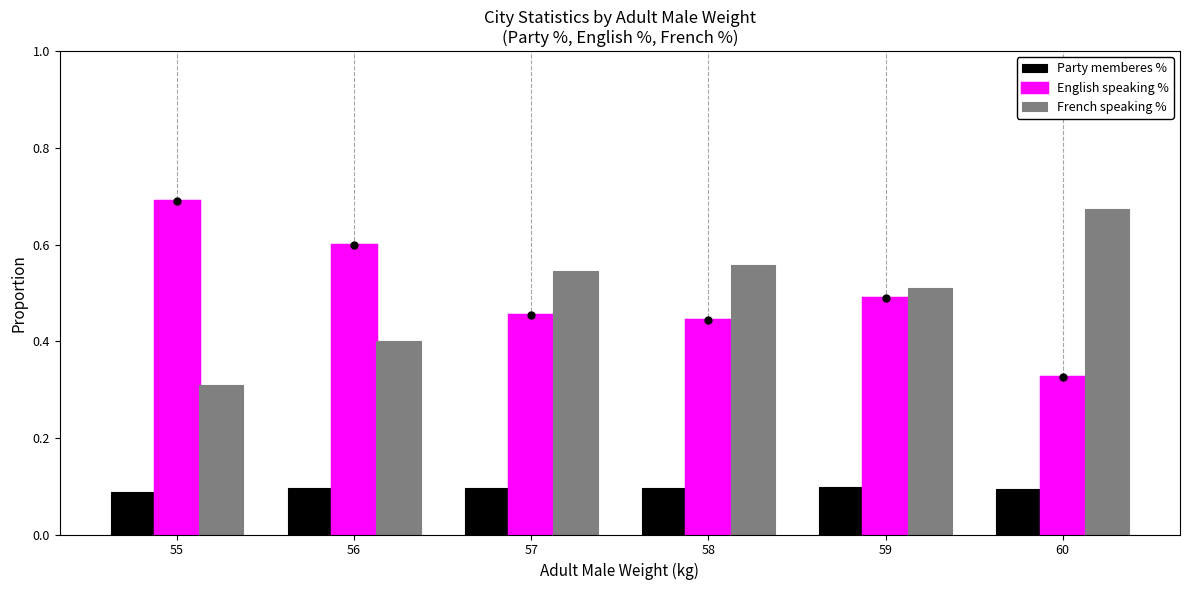

The value of English speaking % at 58 is 0.4. True or false?

True